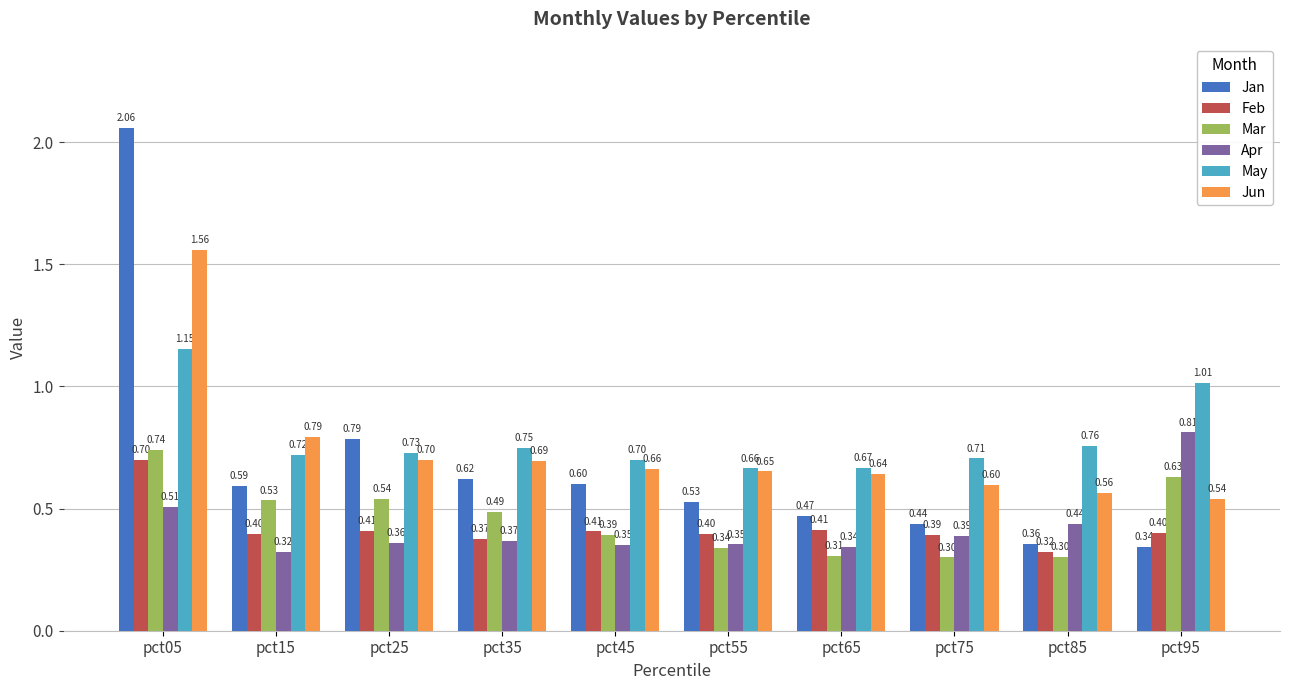

What is the average value of the Feb series?

0.4